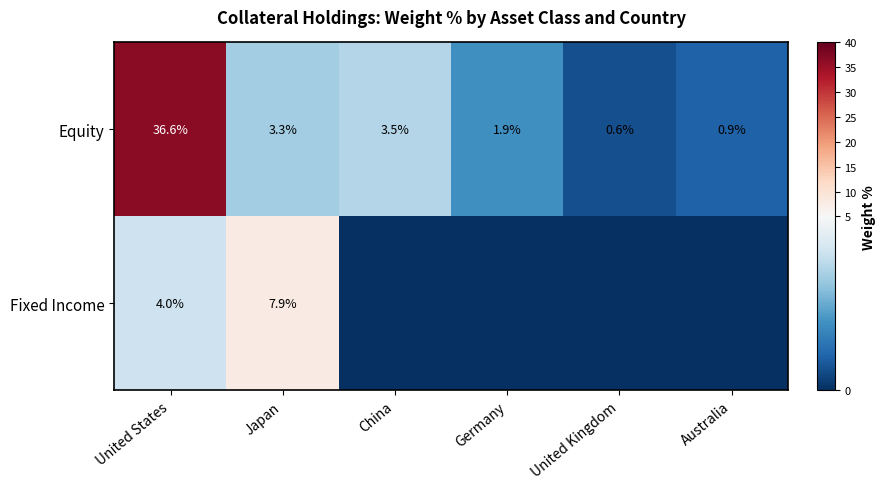

What is the sum of the Equity values at China and Australia?

4.4